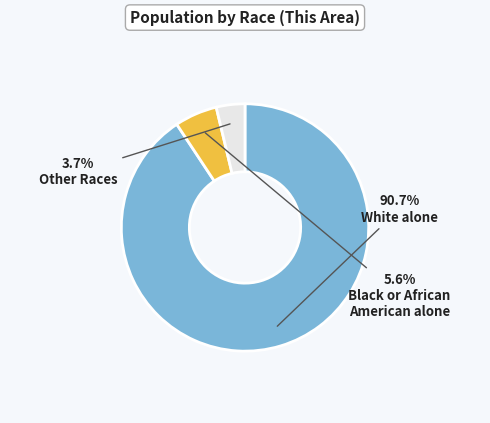

Is there a majority slice in this chart?

Yes